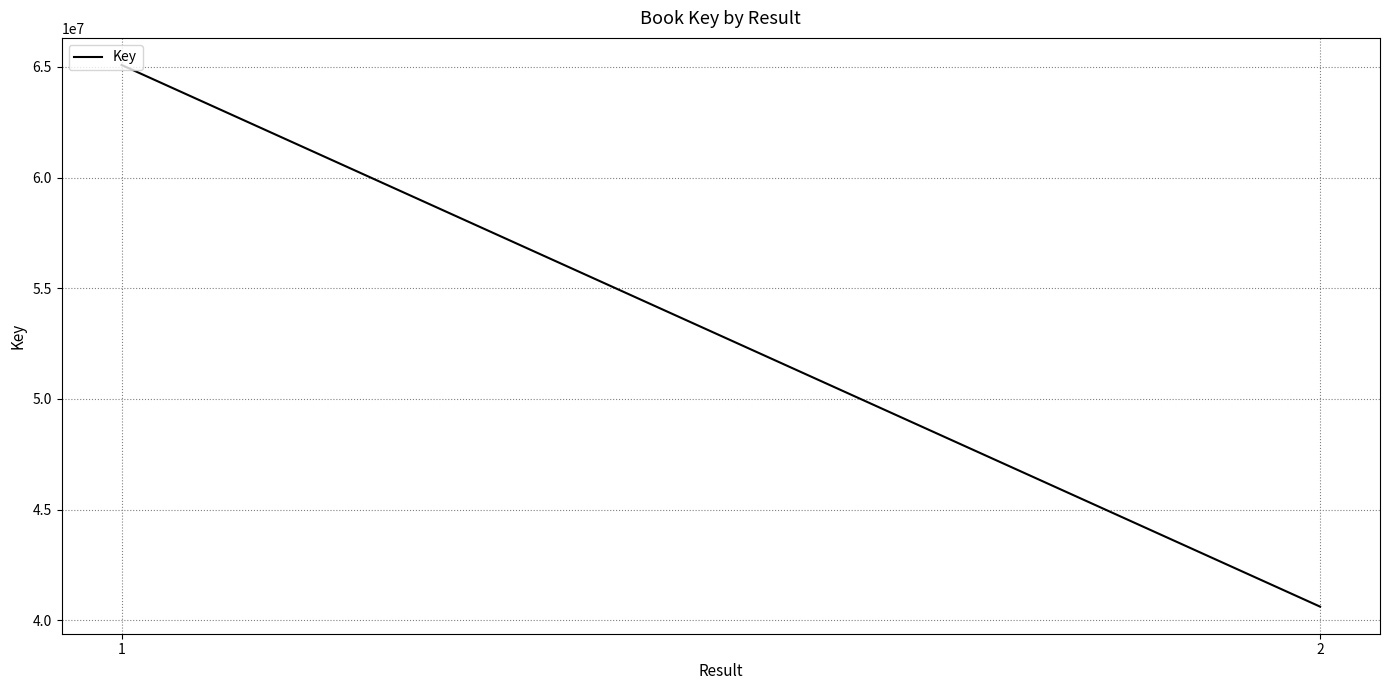

Which category has the highest value across all series?

1